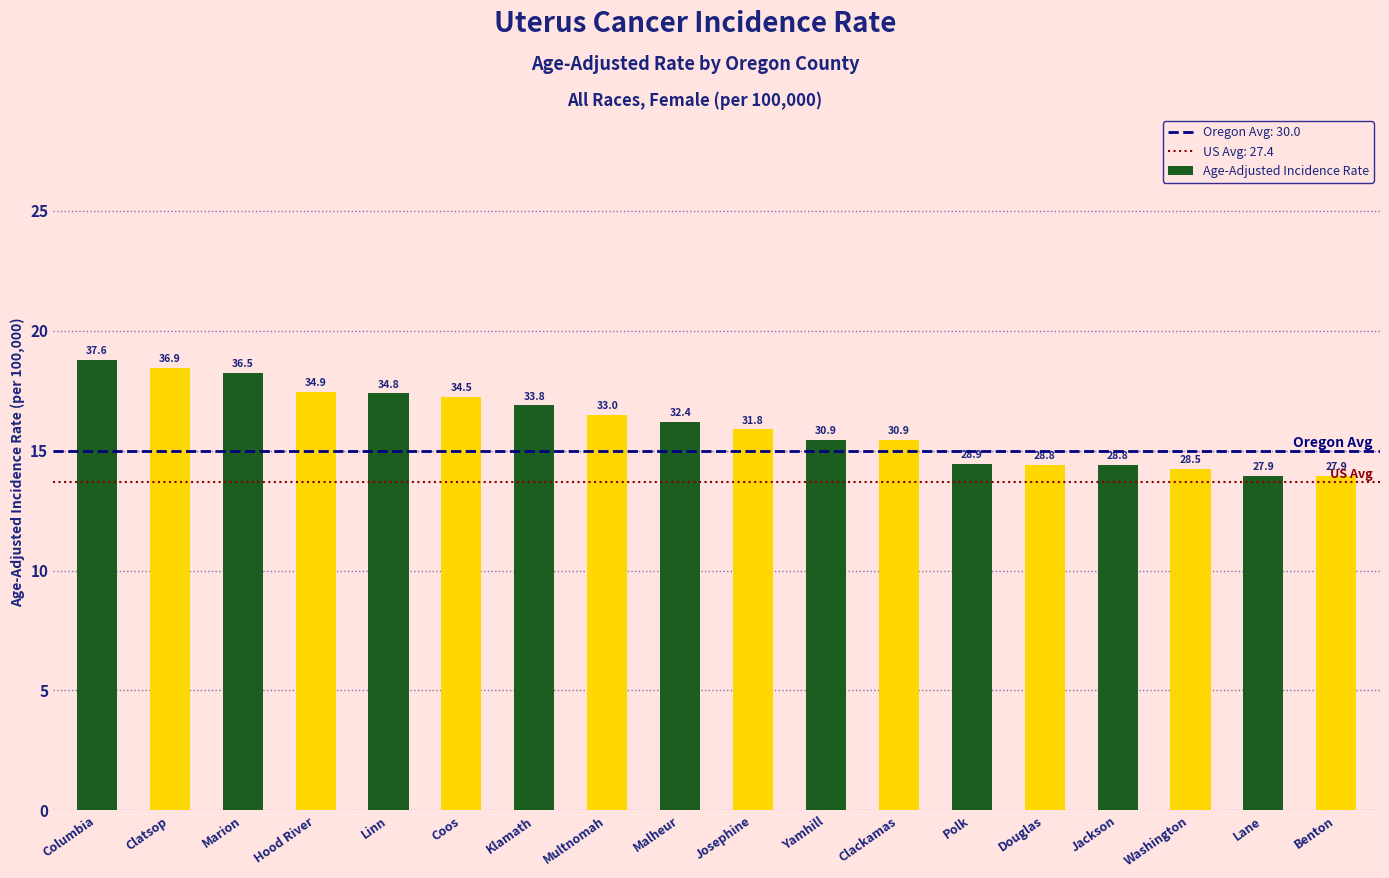

True or false: the data shows 36.5 at Marion.

True